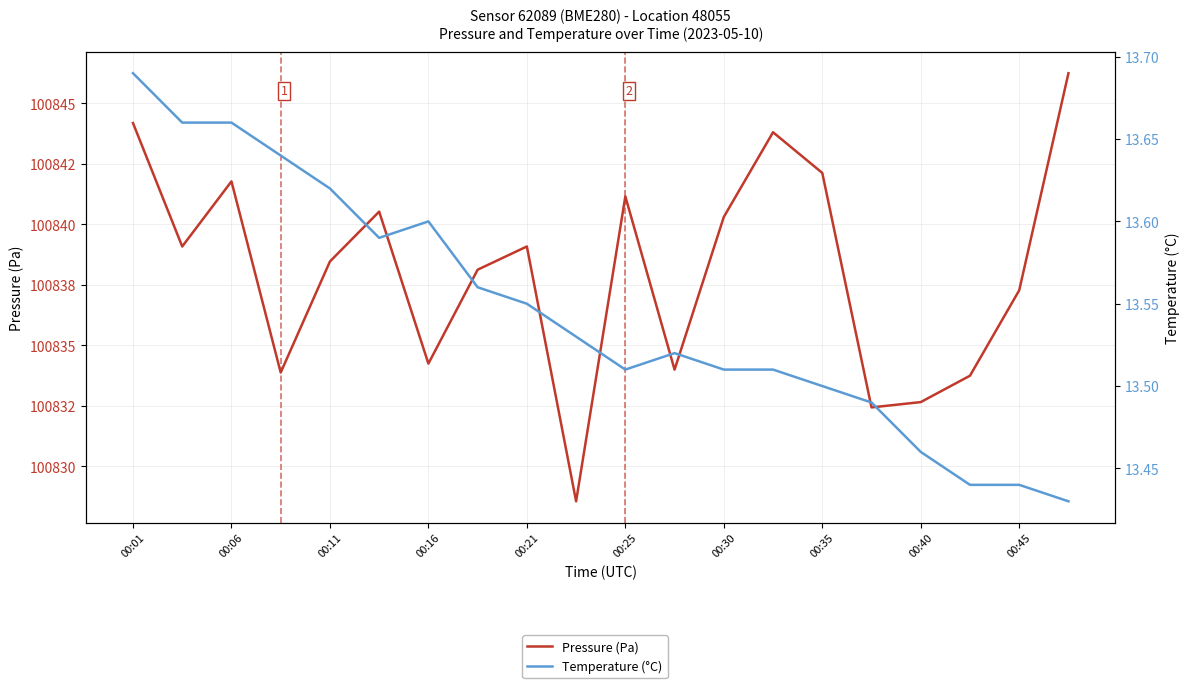

Between 18 and 00:06, which is larger?

00:06